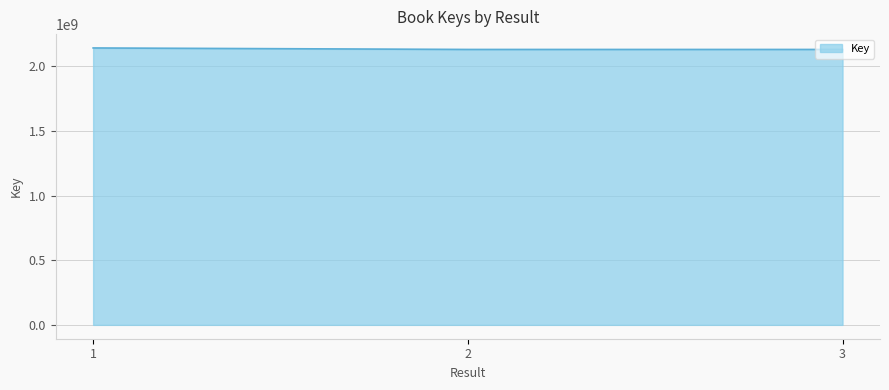

What is the sum of the values at 3 and 2?

4260807346